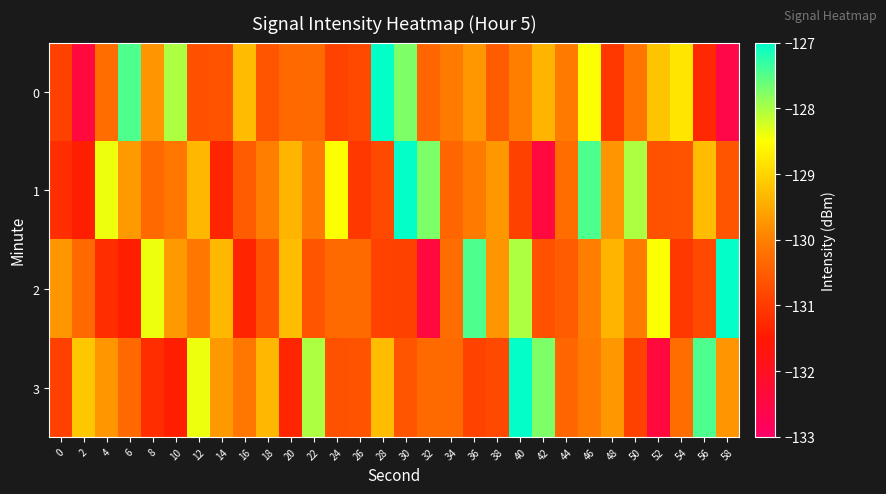

Which series has the largest total across all categories?

1